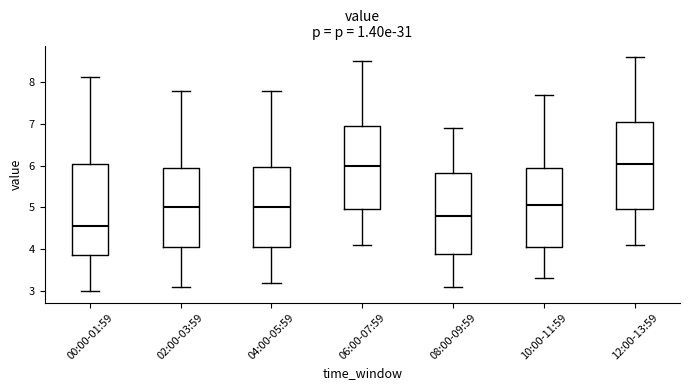

Where is the lower edge of the box for 06:00-07:59 on the y-axis? The values are not printed on the chart, so give them approximately, as read against the axis.

5.0